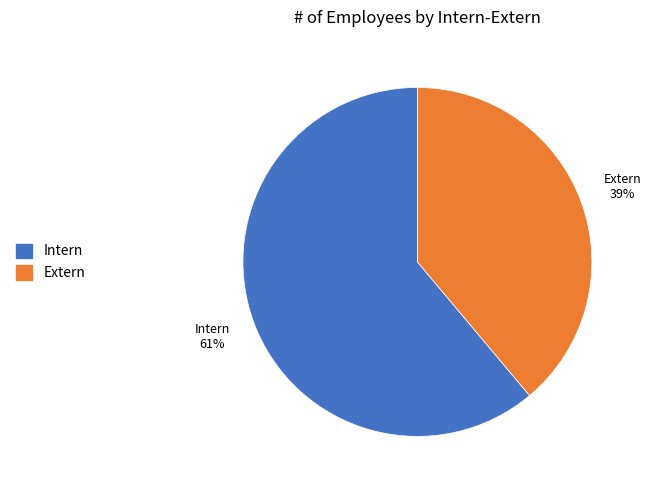

What percentage is the Extern slice, to the nearest percent?

39%